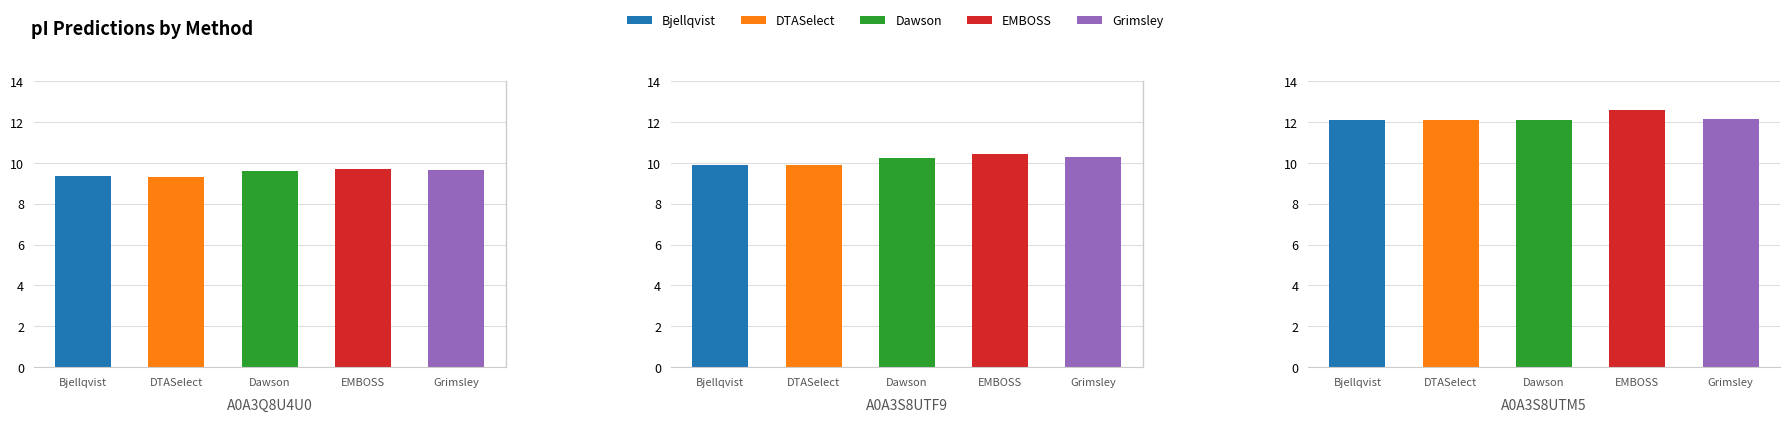

What is the lowest value of the Dawson series?

9.6